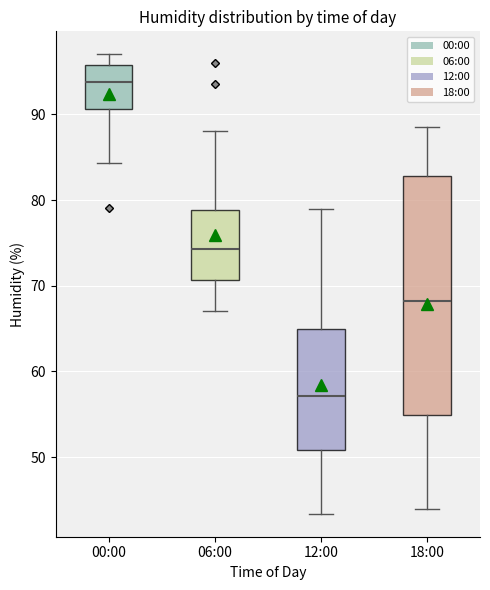

Where does the upper whisker of the box for 00:00 end on the y-axis? The values are not printed on the chart, so give them approximately, as read against the axis.

97